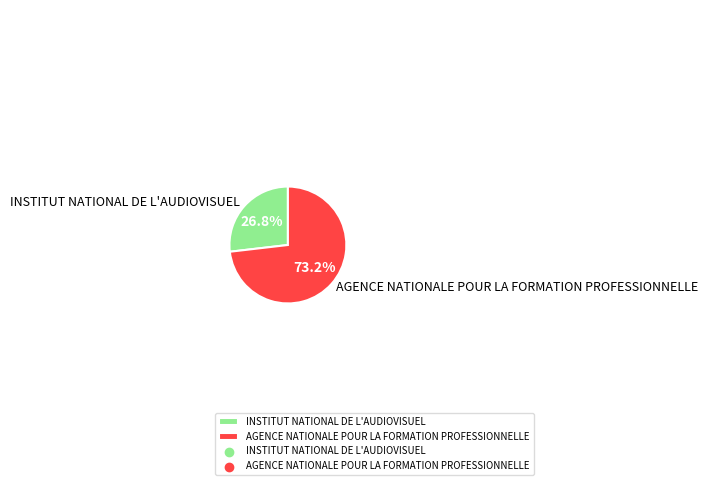

What is the ratio of the value at AGENCE NATIONALE POUR LA FORMATION PROFESSIONNELLE to the value at INSTITUT NATIONAL DE L'AUDIOVISUEL?

2.7